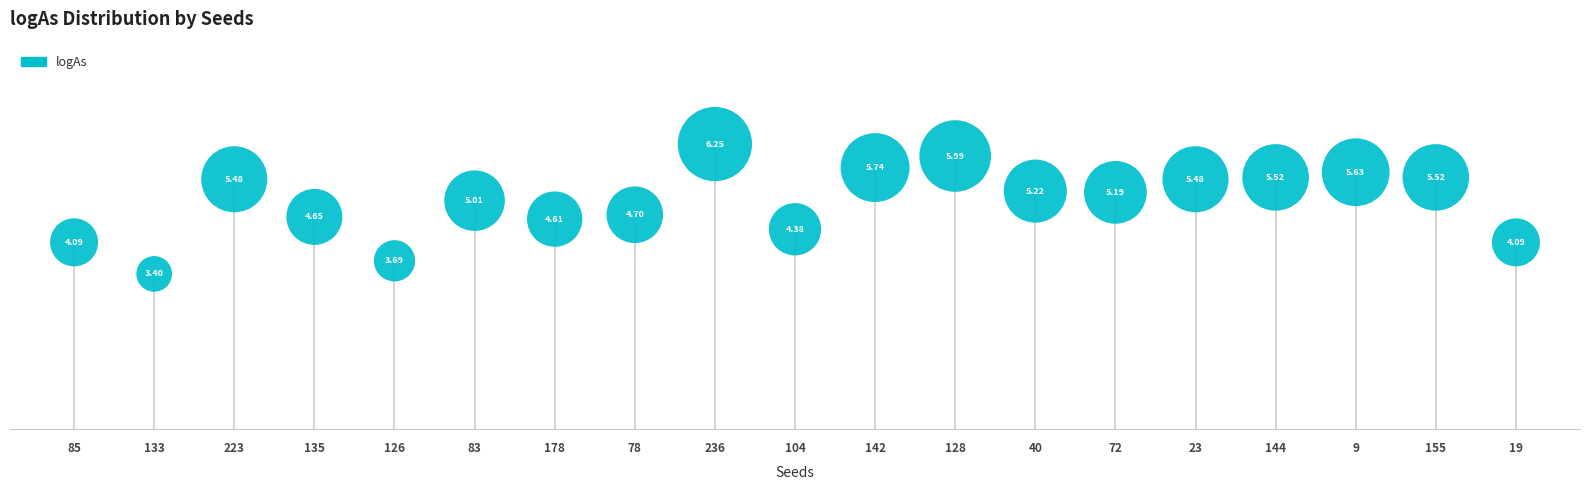

What is the range of Y values (max minus min)?

2.9